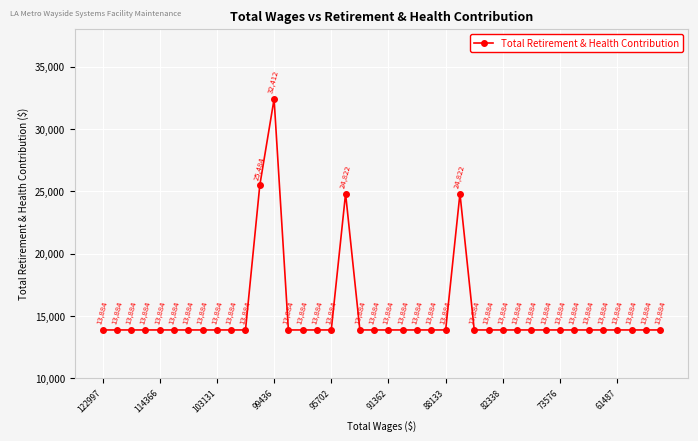

What is the minimum value shown in the chart?

13884